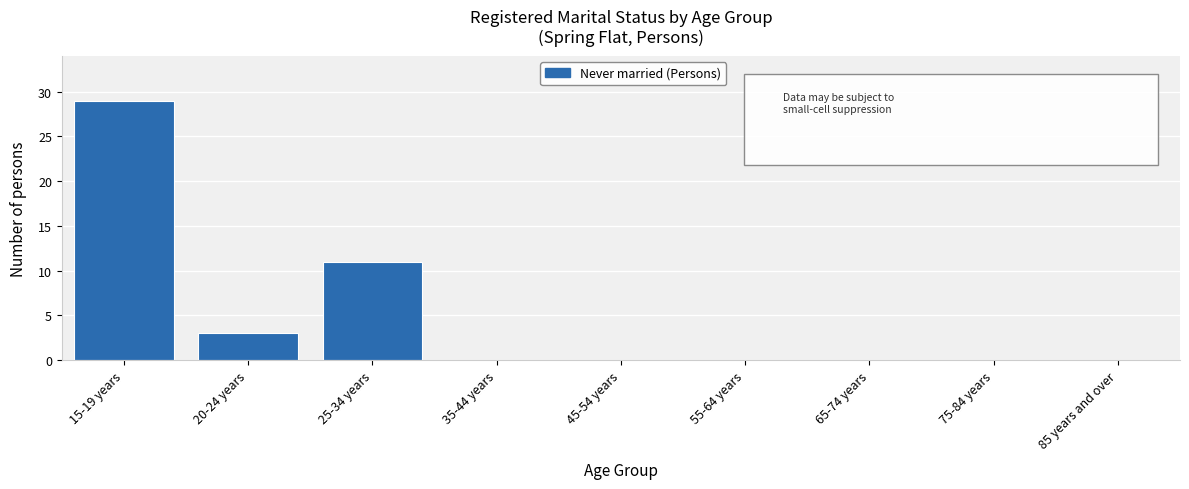

Reading right to left, list all the values displayed in this chart.

85 years and over=0	75-84 years=0	65-74 years=0	55-64 years=0	45-54 years=0	35-44 years=0	25-34 years=11	20-24 years=3	15-19 years=29